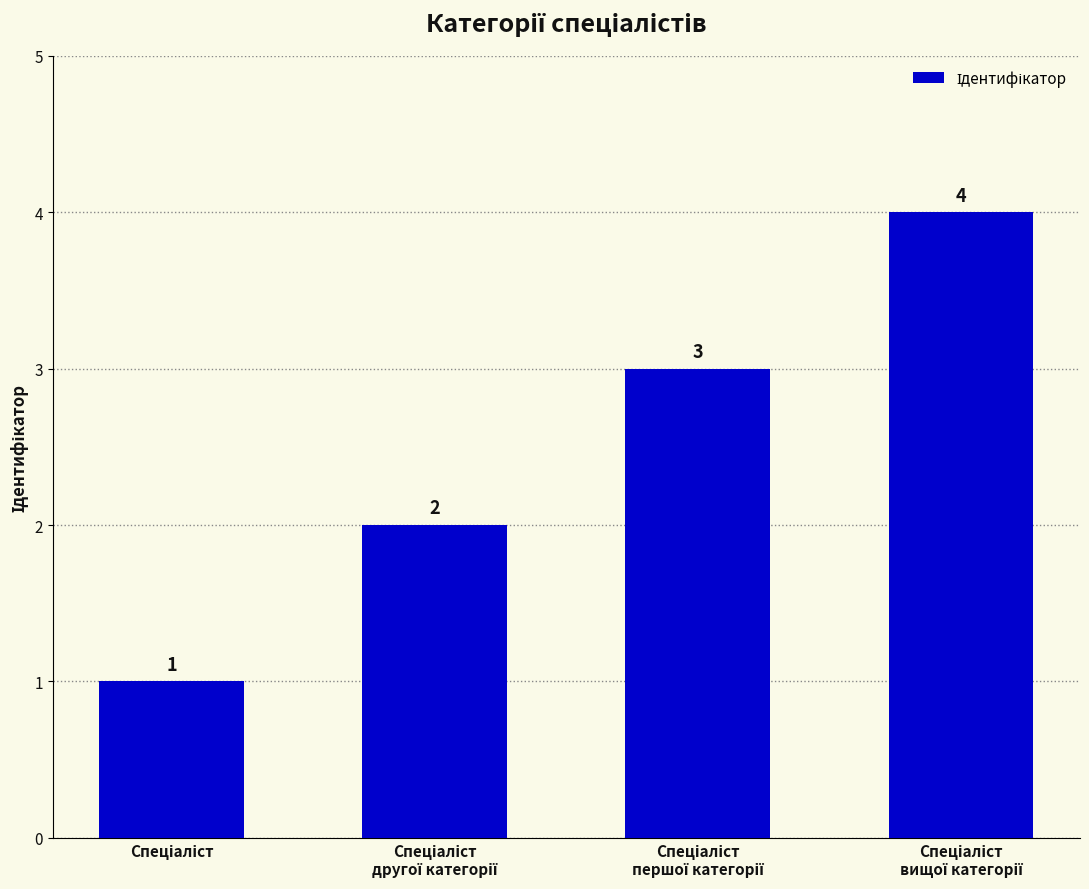

How many categories are shown in the chart?

4